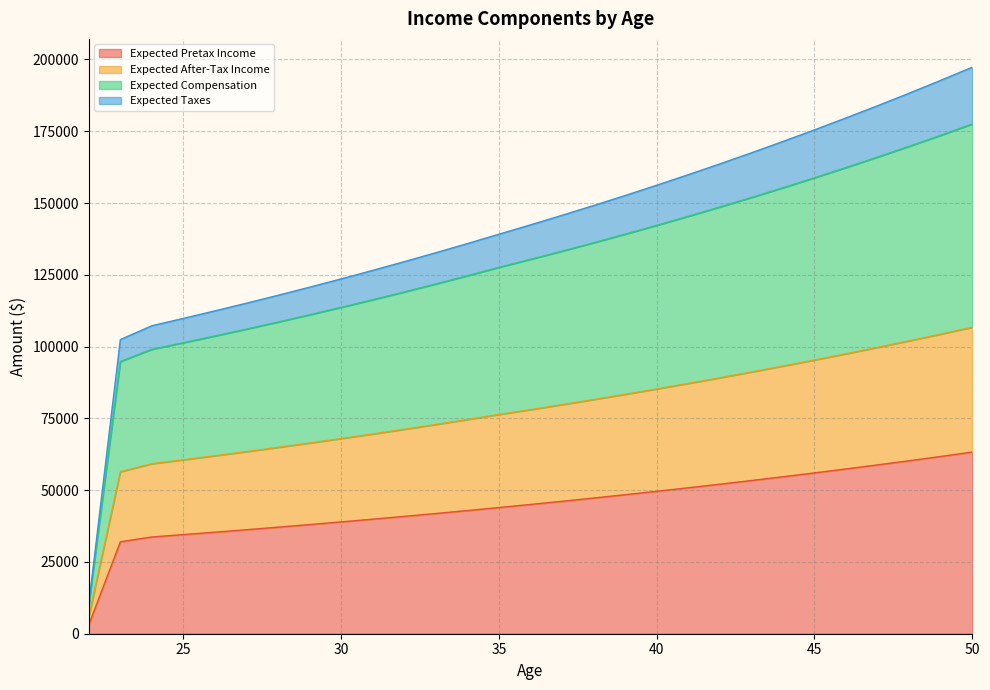

What is the total value across all series at 40?

156200.9